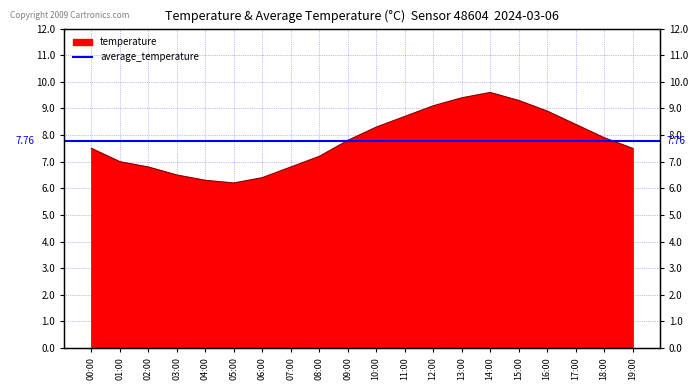

Between 09:00 and 02:00, which is larger?

09:00